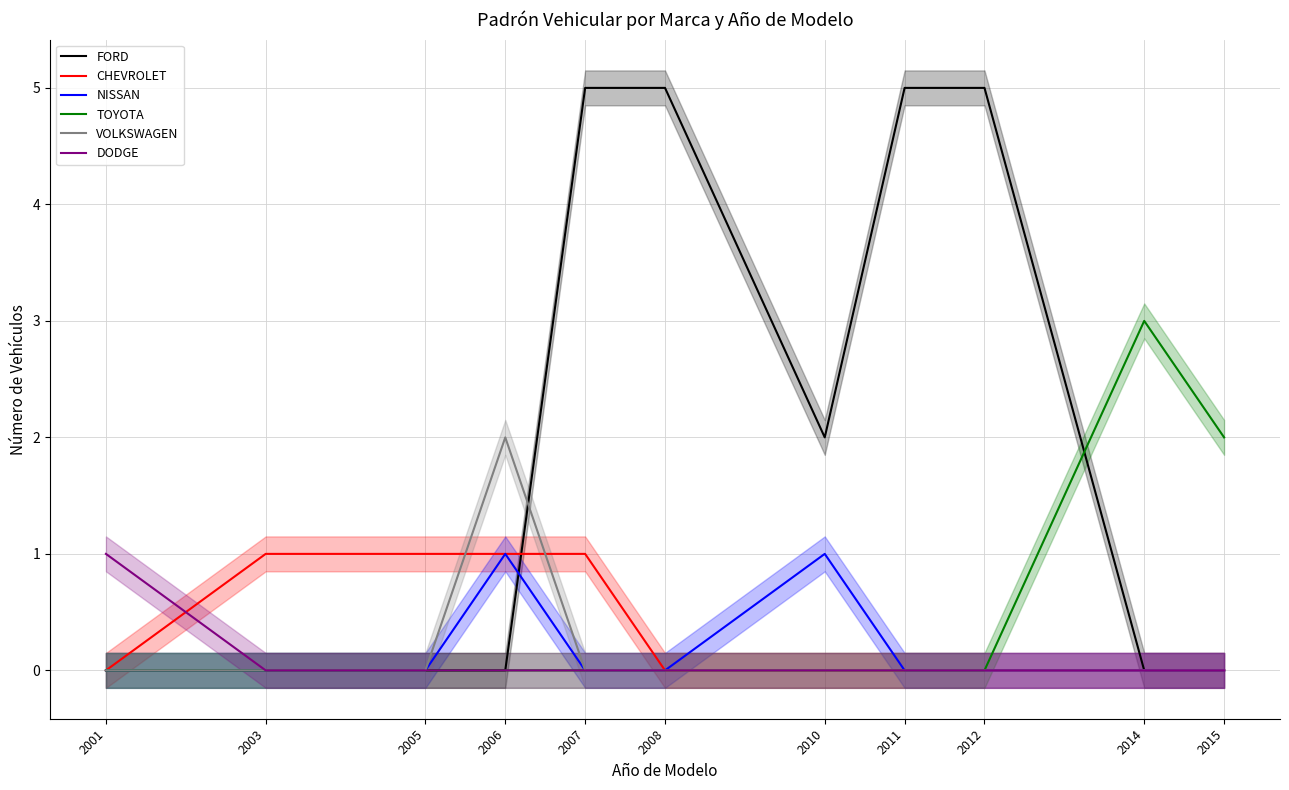

Does the chart have visible grid lines?

Yes